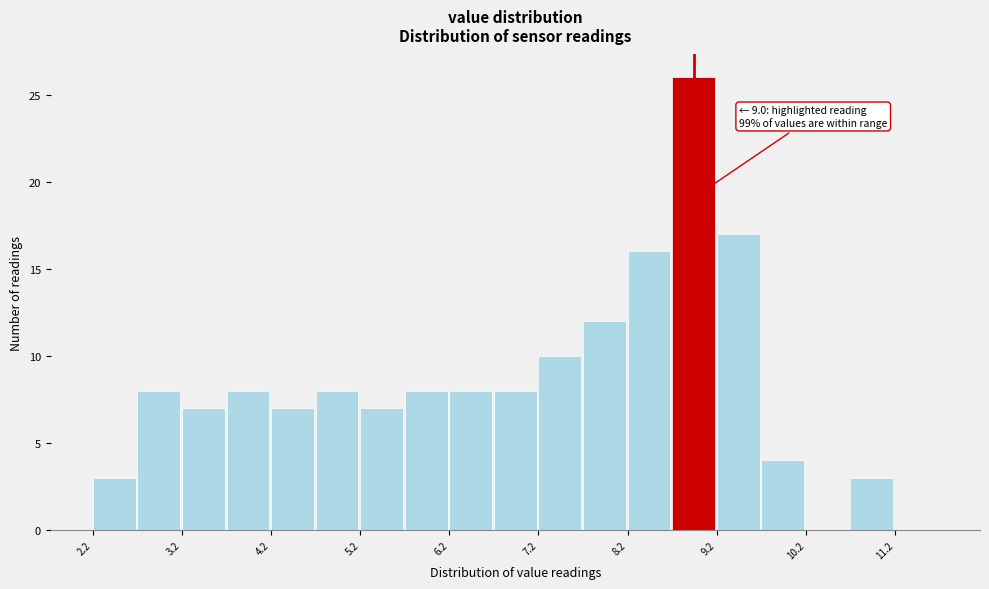

Which range on the x-axis has the tallest bar?

8.75 to 9.25